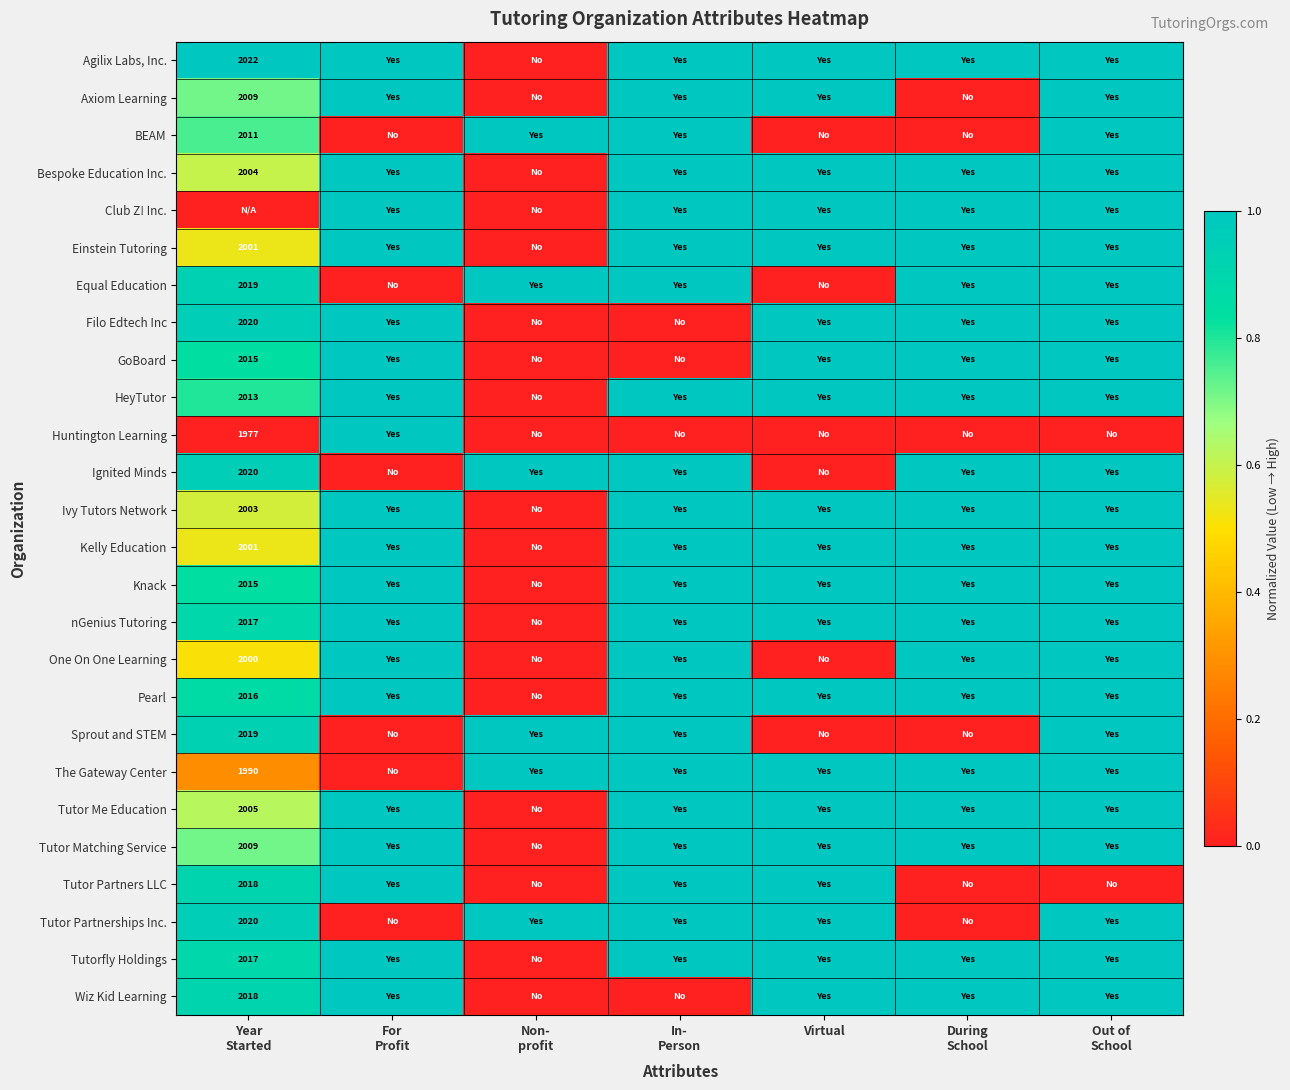

Is it true that Ivy Tutors Network equals 1.5 at In- Person?

False